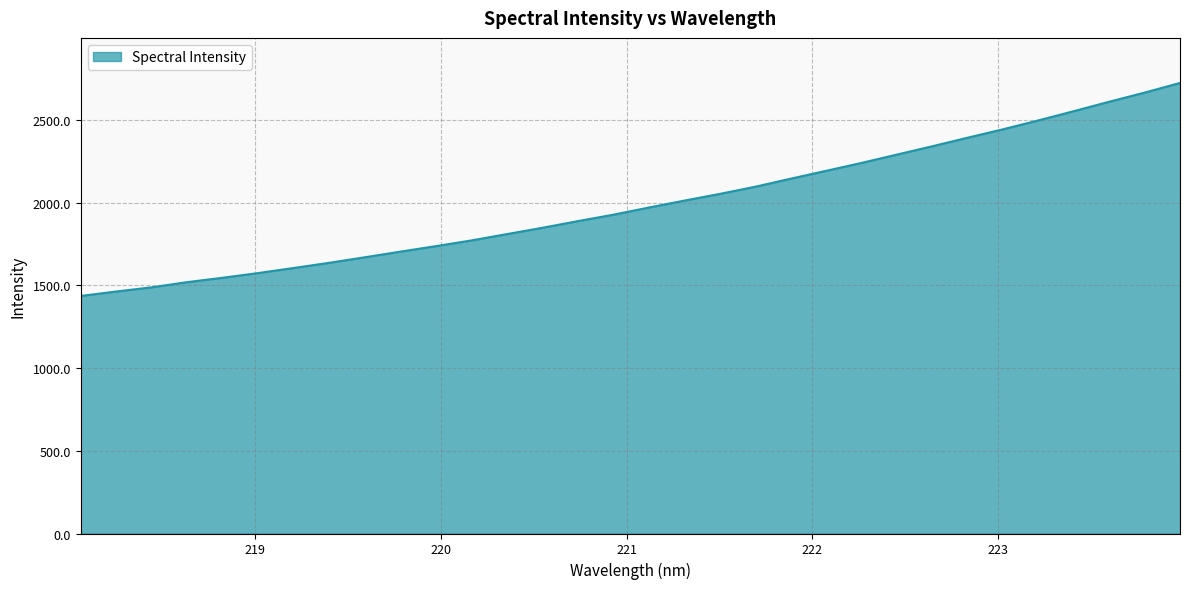

What is the minimum value shown in the chart?

1436.0